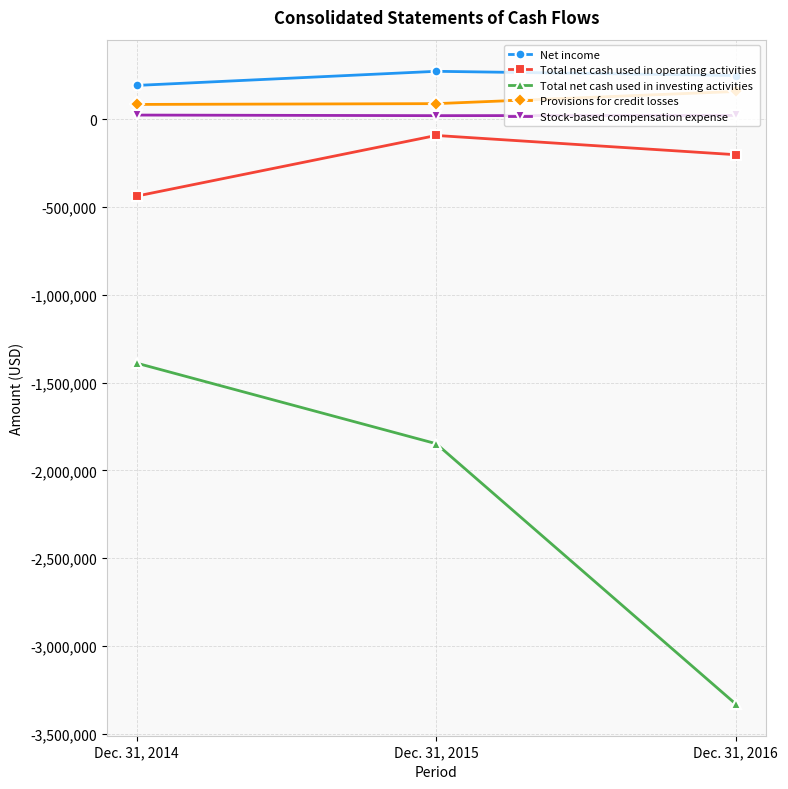

Rank the series at Dec. 31, 2016 from highest to lowest value.

Net income, Provisions for credit losses, Stock-based compensation expense, Total net cash used in operating activities, Total net cash used in investing activities